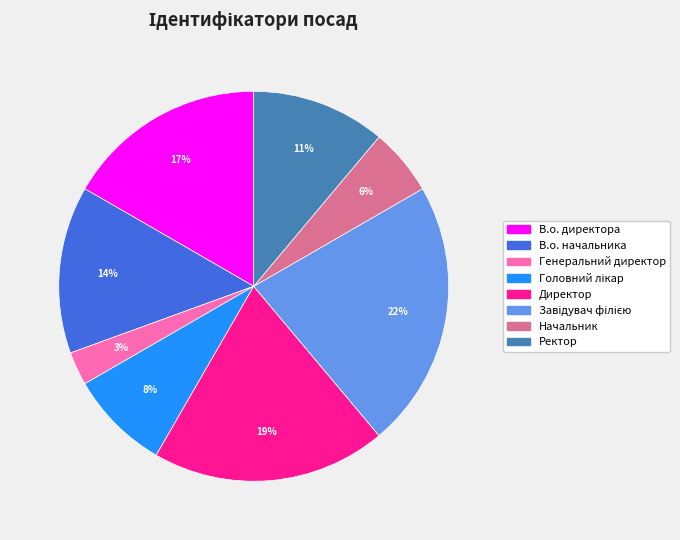

To the nearest percent, what is the average slice percentage?

12%